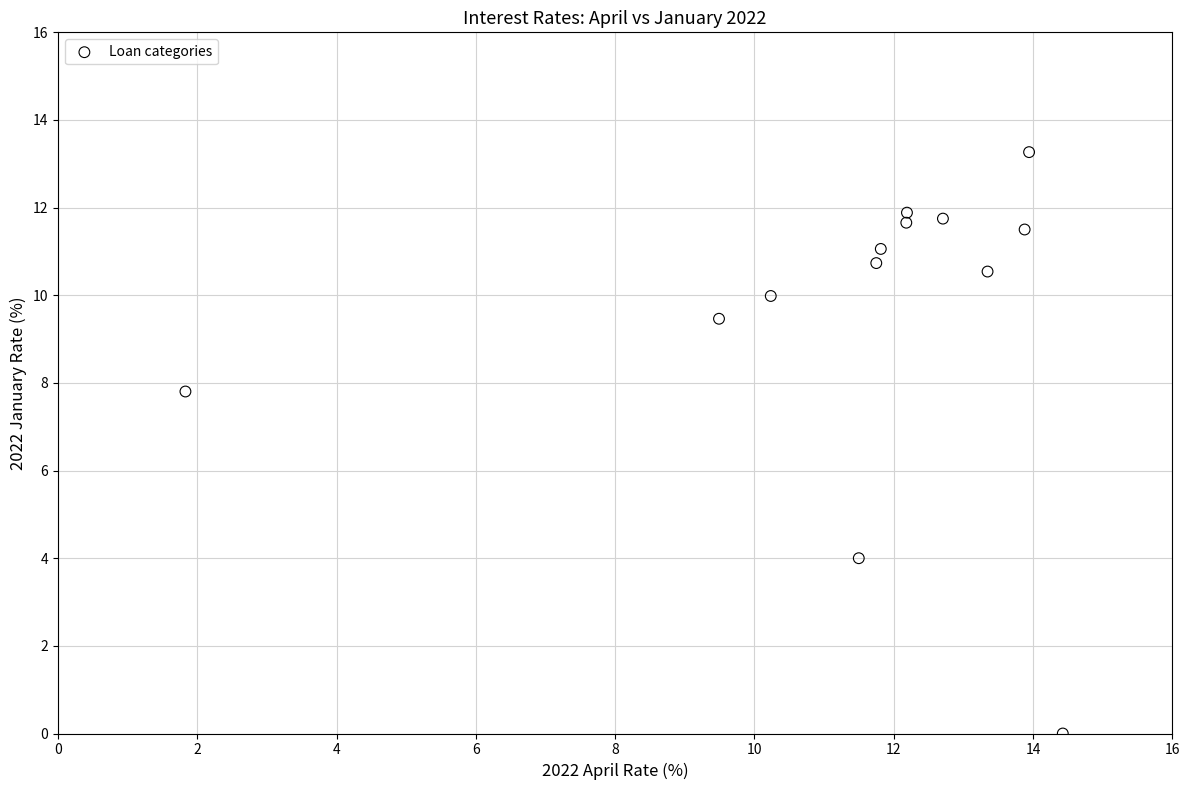

What is the range of X values (max minus min)?

12.6